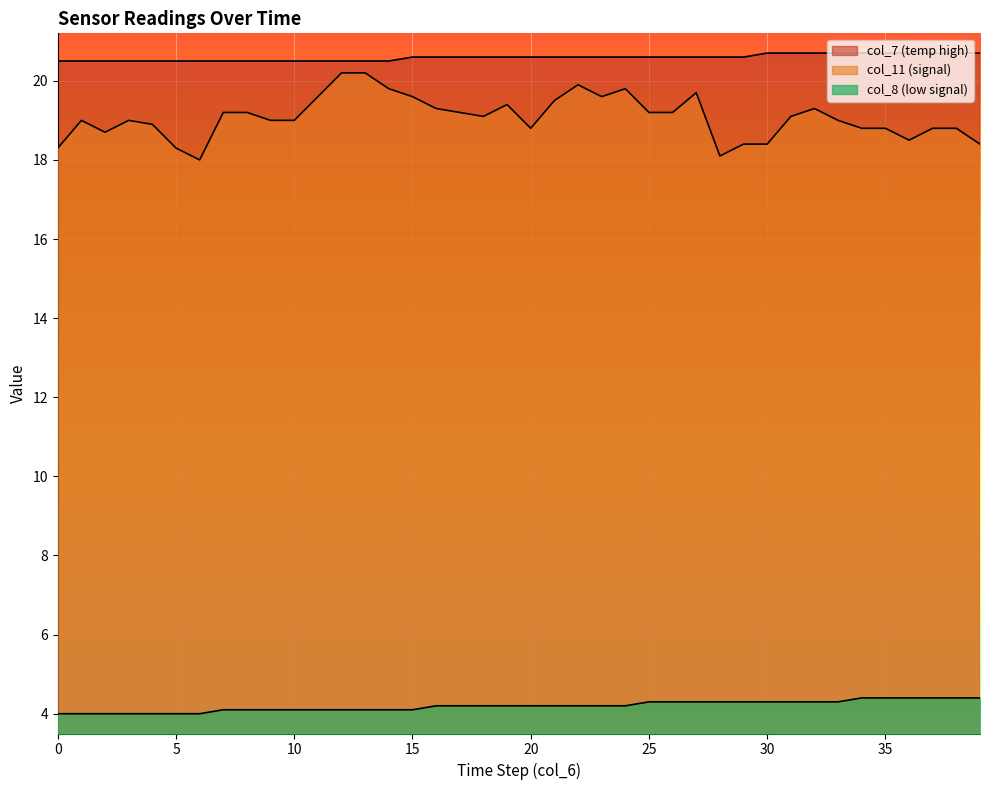

What is the maximum value for col_7?

20.7